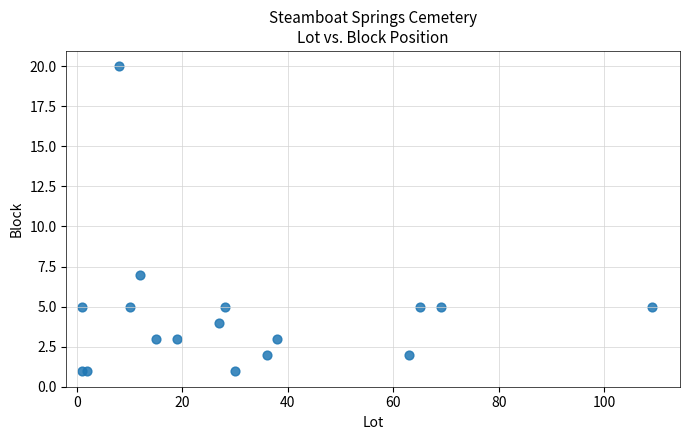

What Y value in the scatter plot is closest to 10?

7